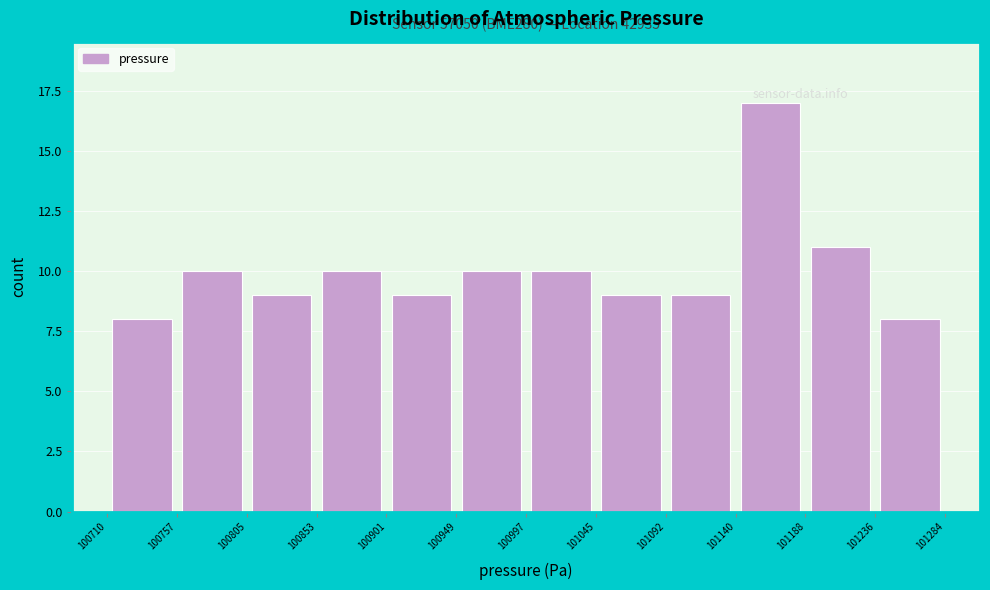

Over which range of the x-axis is the bar tallest?

101140 to 101188